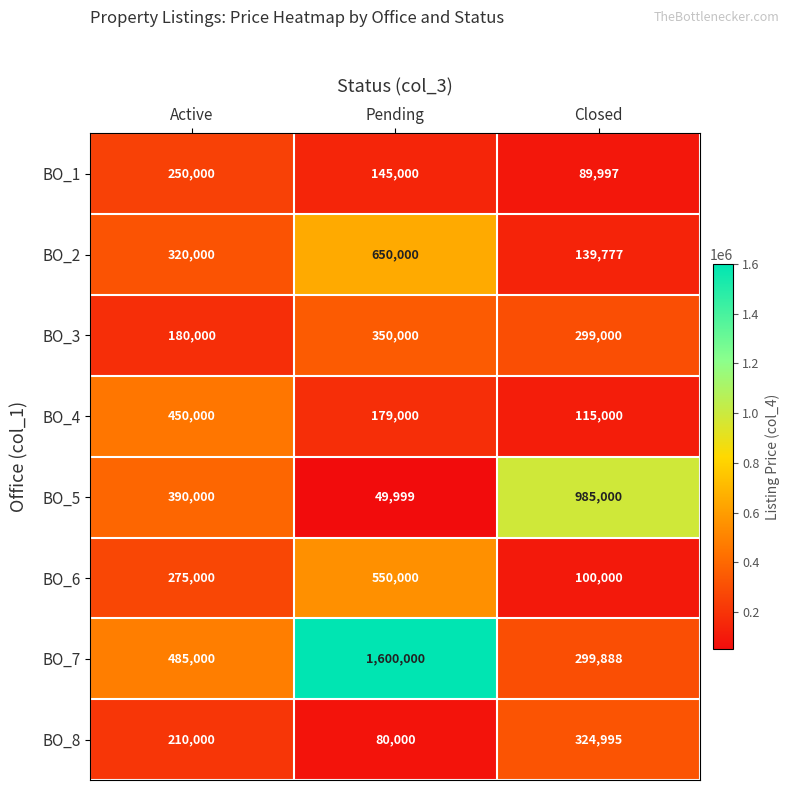

True or false: BO_3 has a value of 62964 at Closed.

False